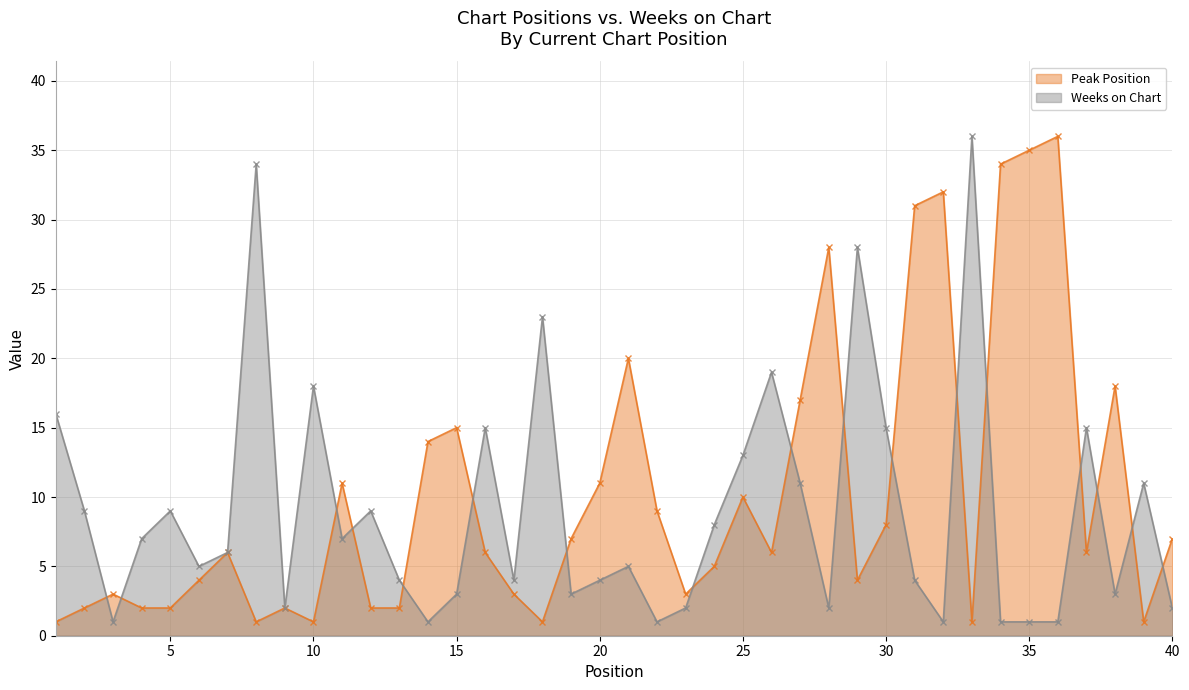

At which category does Weeks on Chart reach its first local valley?

3